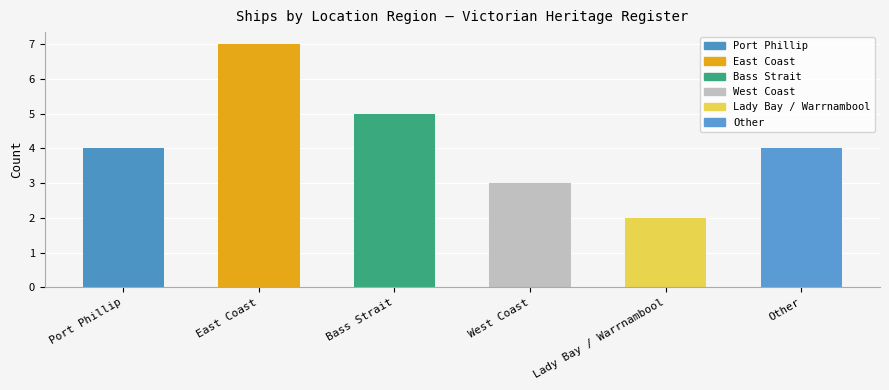

What is the sum of the values at East Coast and Lady Bay / Warrnambool?

9